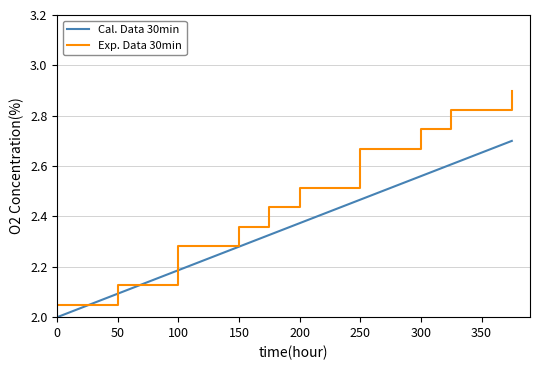

What is the maximum value shown in the chart?

2.9